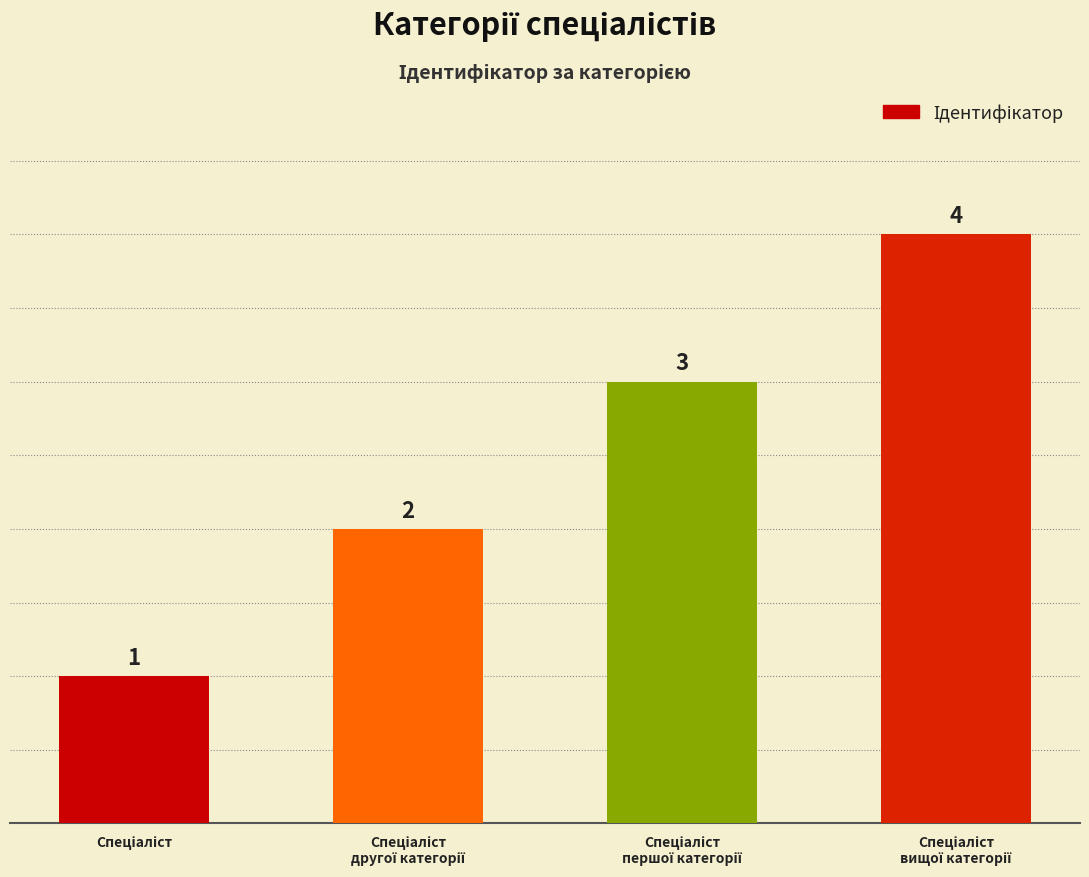

What is the difference between the second highest and second lowest values?

1